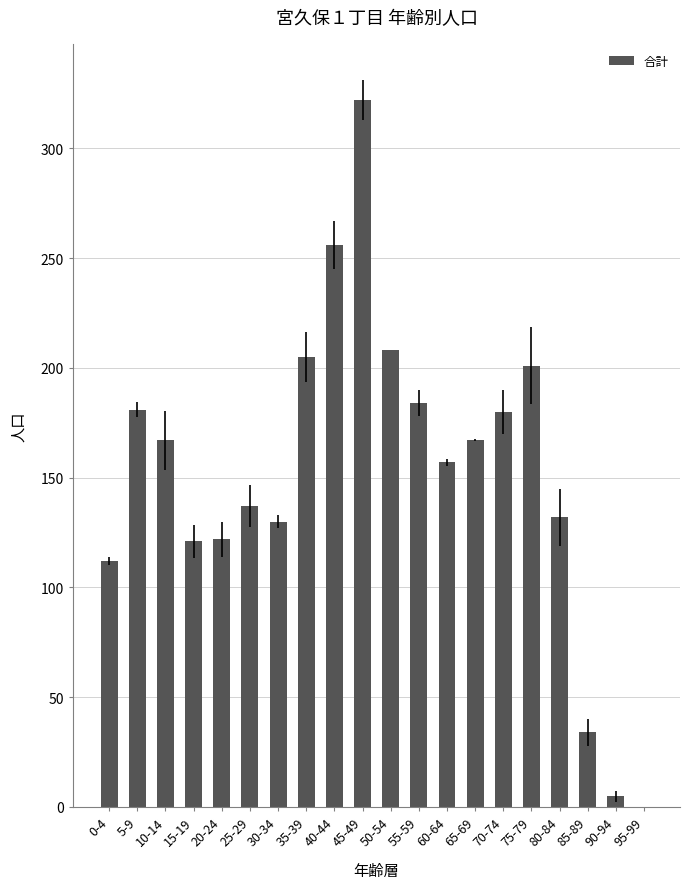

What value does the data have at 15-19, to the nearest 10?

120